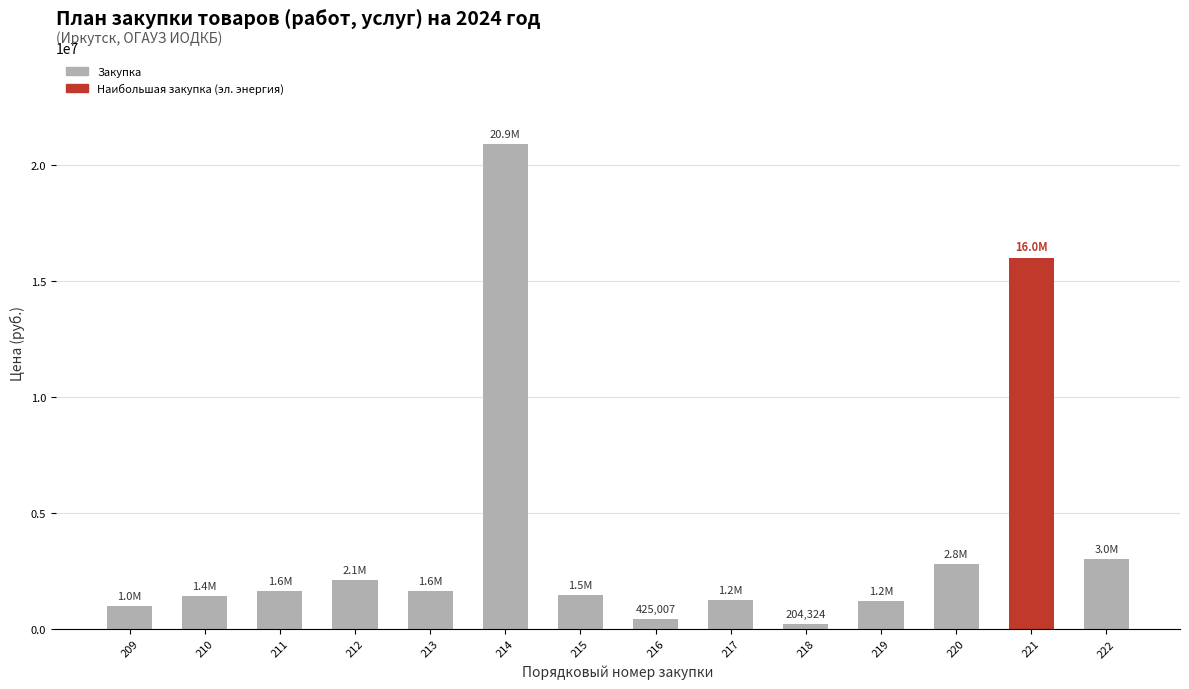

At which category does the chart reach its peak across all series?

214